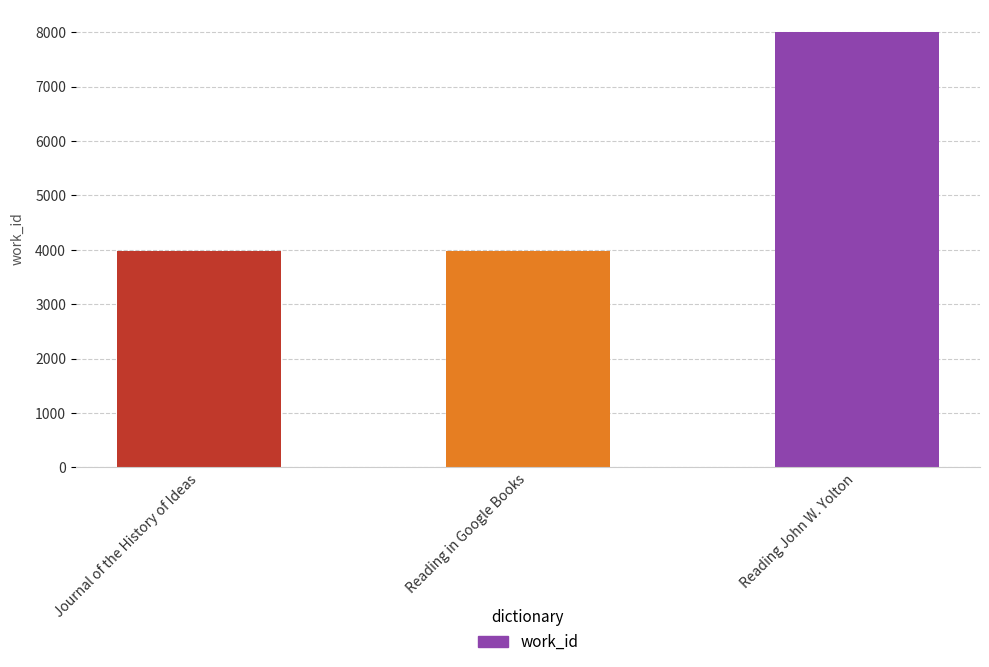

The value at Reading John W. Yolton is 8013. True or false?

True